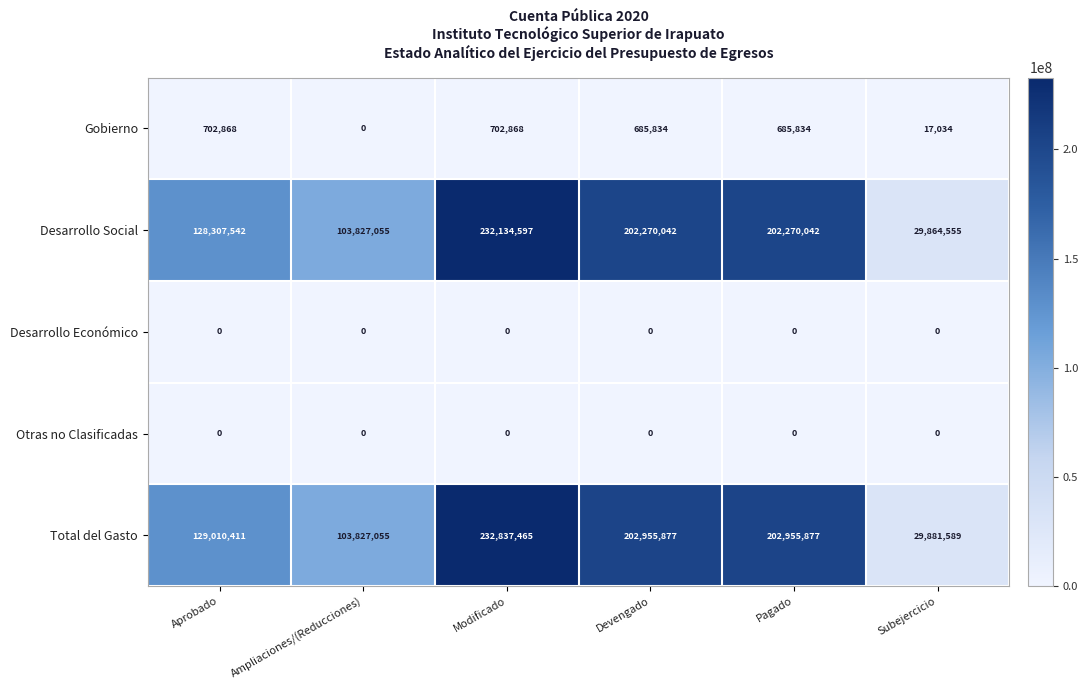

Is it true that Gobierno equals 1121715 at Devengado?

False